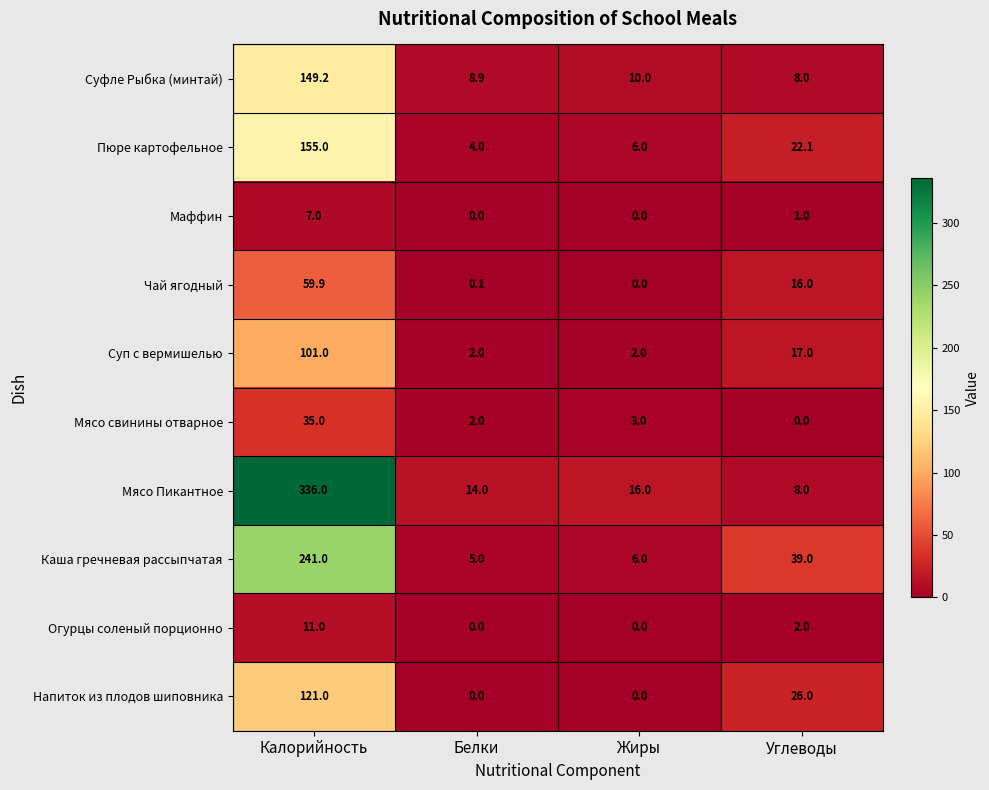

How many series are shown in this chart?

10